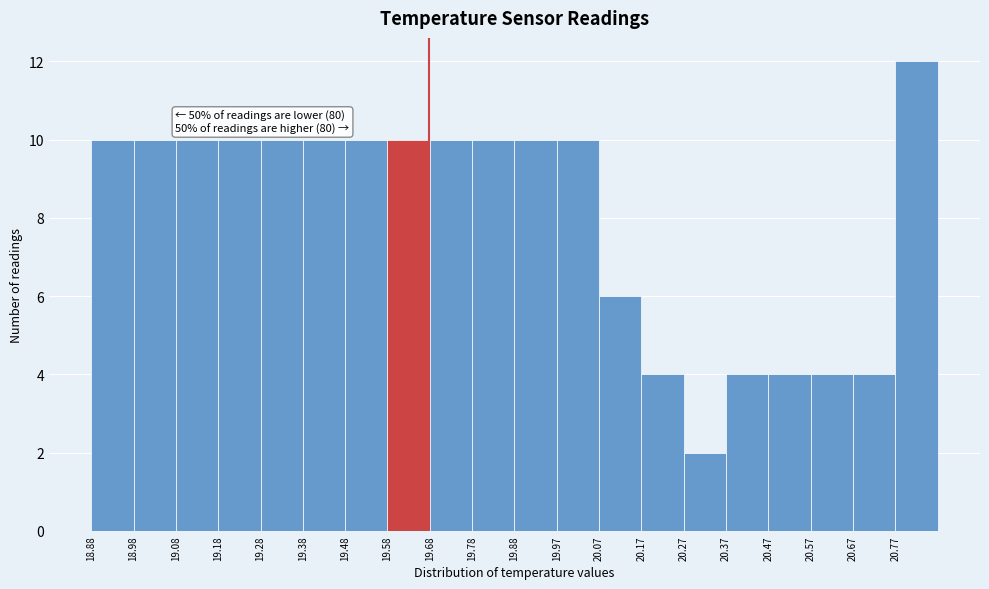

Over which range of the x-axis is the bar tallest?

20.77 to 20.87